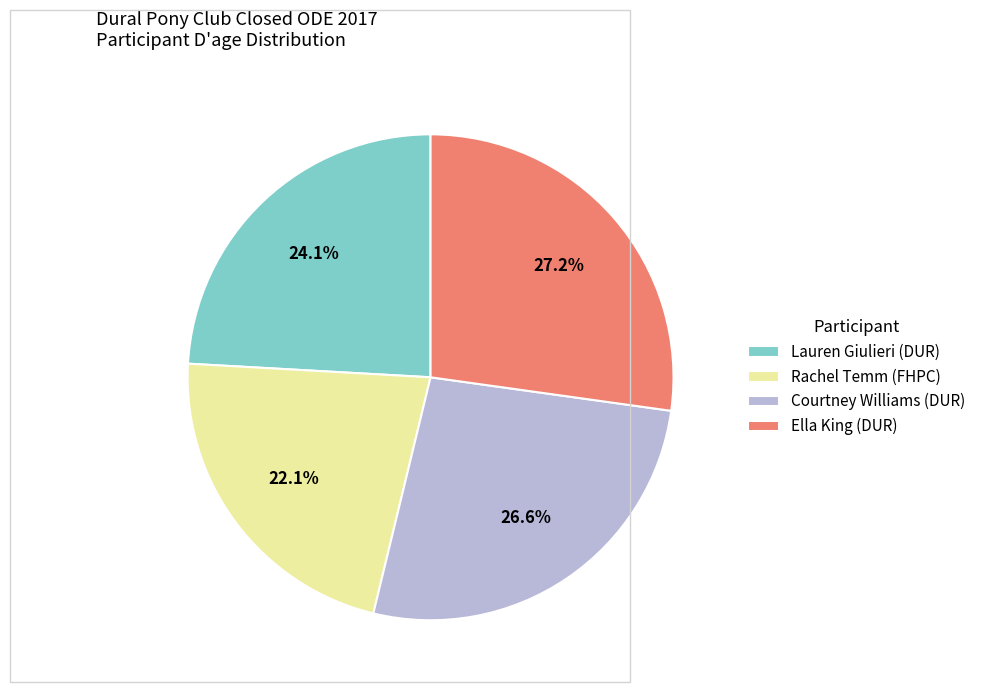

What is the ratio of the value at Courtney Williams (DUR) to the value at Rachel Temm (FHPC)?

1.2